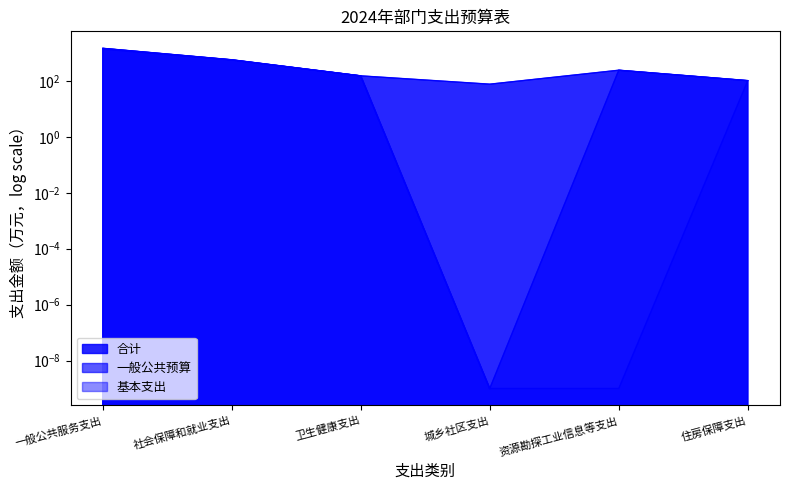

The value of 合计 at 城乡社区支出 is 36.0. True or false?

False